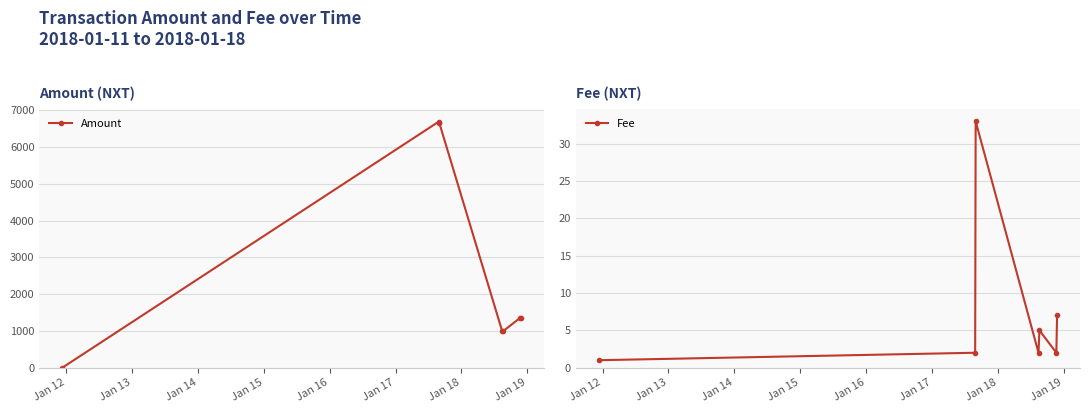

What is the value of the Amount point at the 5th from the left?

993.0